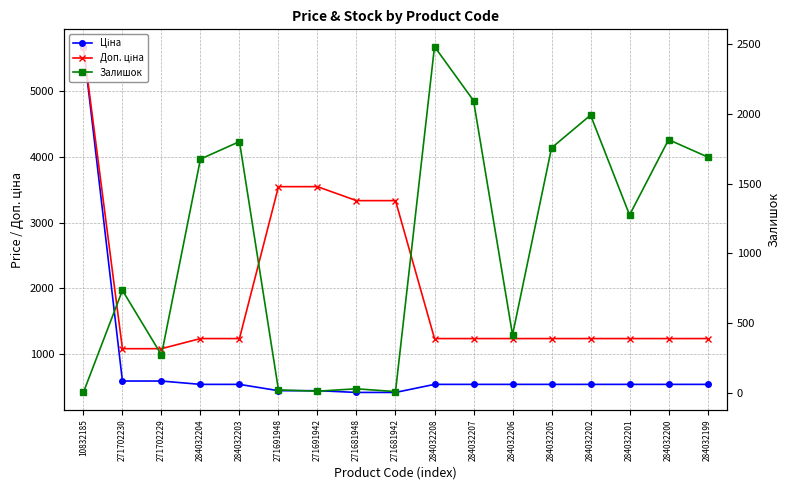

Read the Доп. ціна value at 10832185.

5673.8